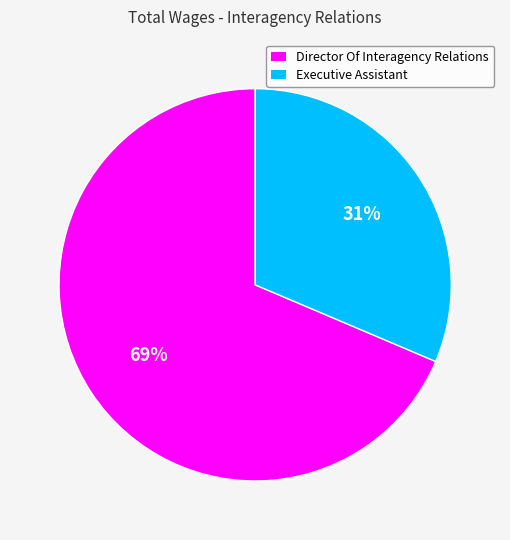

To the nearest percent, what is the average slice percentage?

50%